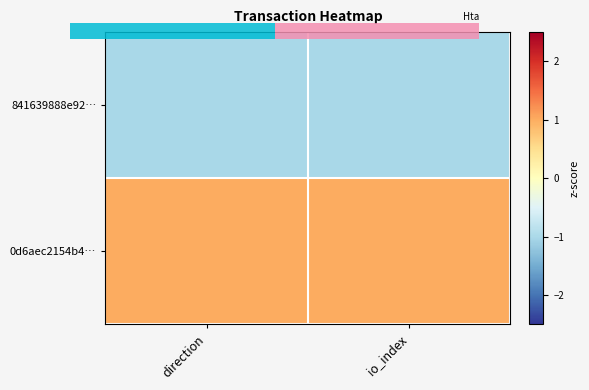

List the series in order of their overall mean, lowest first.

841639888e92…, 0d6aec2154b4…